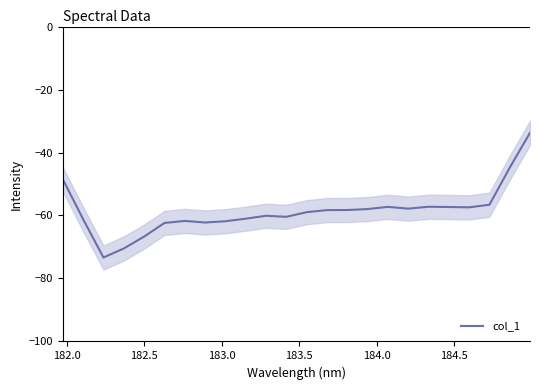

How many lines are shown in the chart?

1